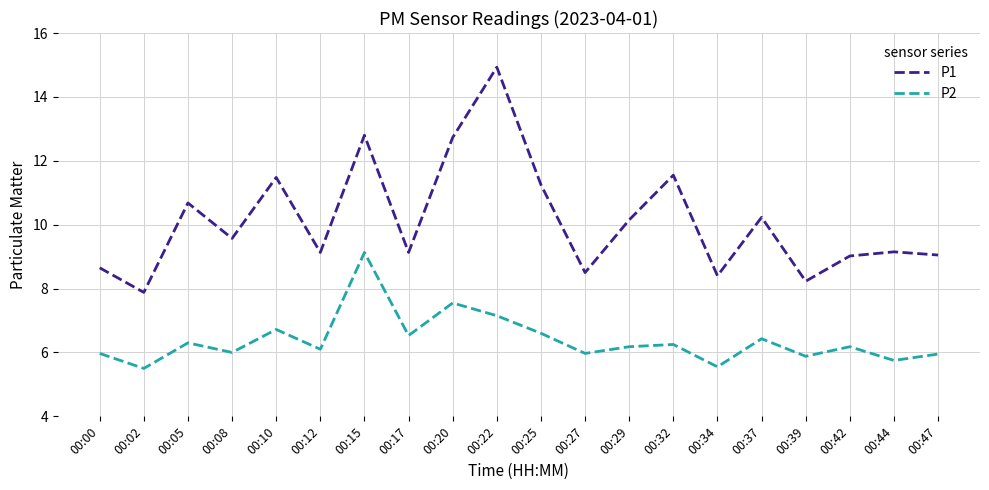

The P1 series shows 3.6 at 00:12. True or false?

False